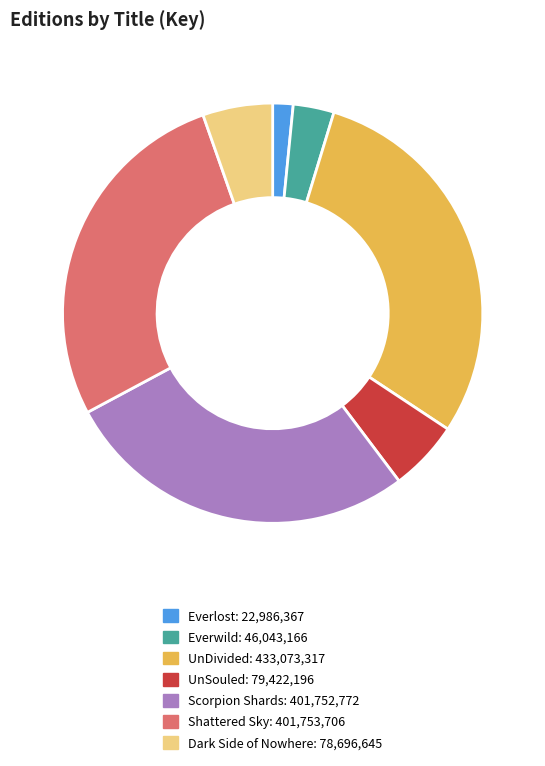

The UnSouled slice represents 1% of the pie. True or false?

False